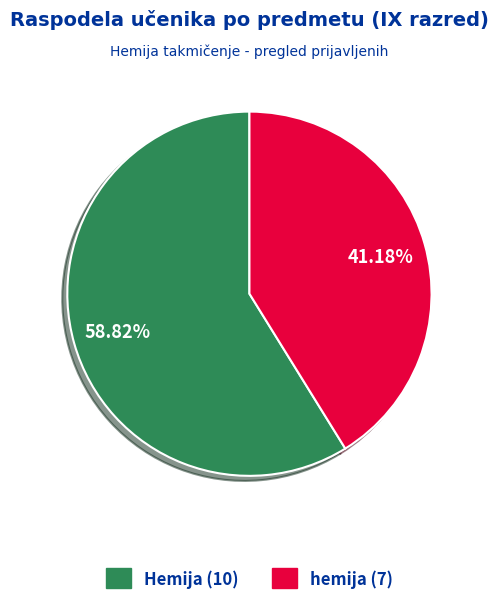

To the nearest percent, what is the combined percentage of Hemija and hemija?

100%